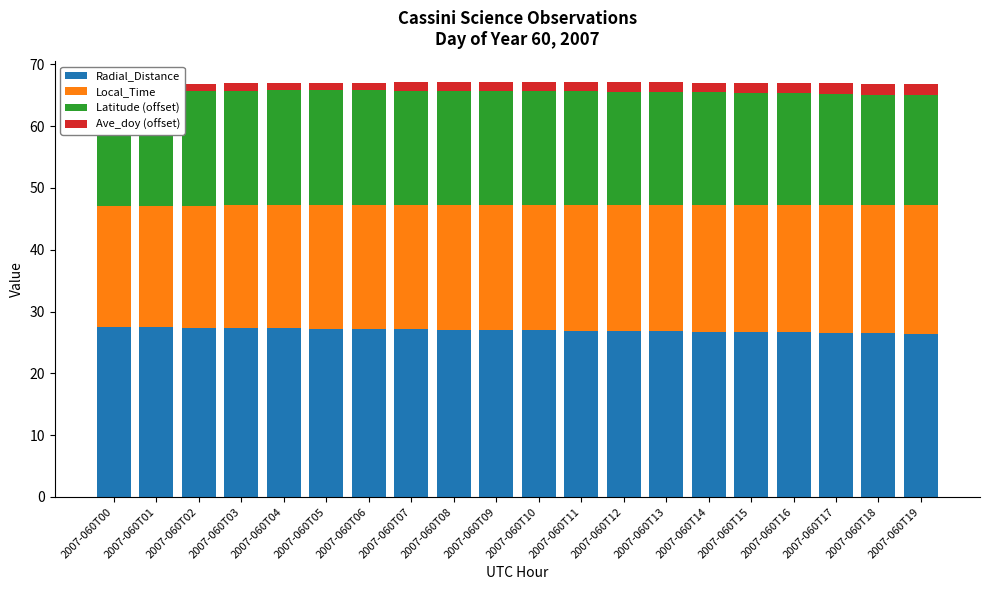

Rank the series at 2007-060T06 from highest to lowest value.

Radial_Distance, Local_Time, Latitude (offset), Ave_doy (offset)